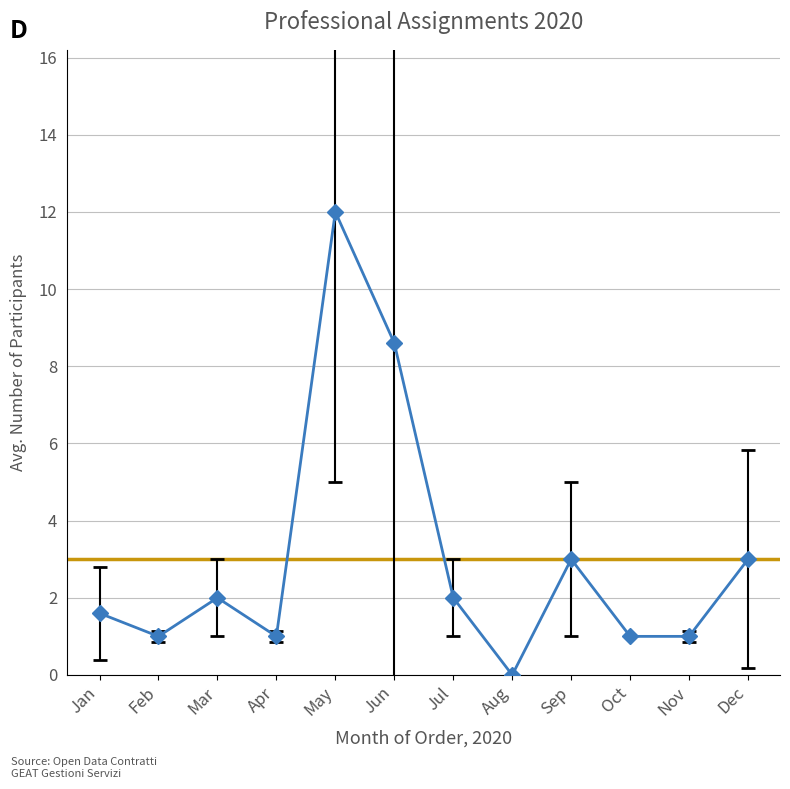

Read the value at Jan.

1.6